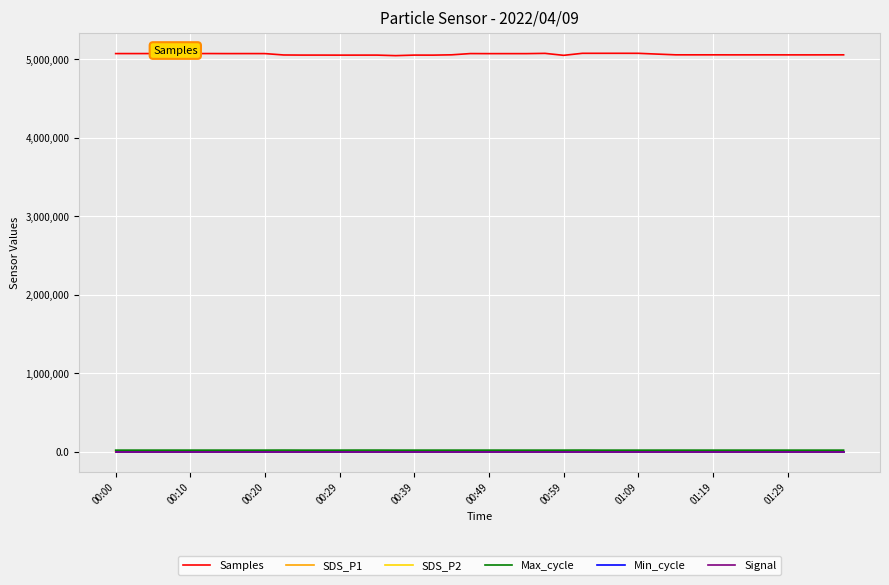

Which series has the largest total across all categories?

Samples